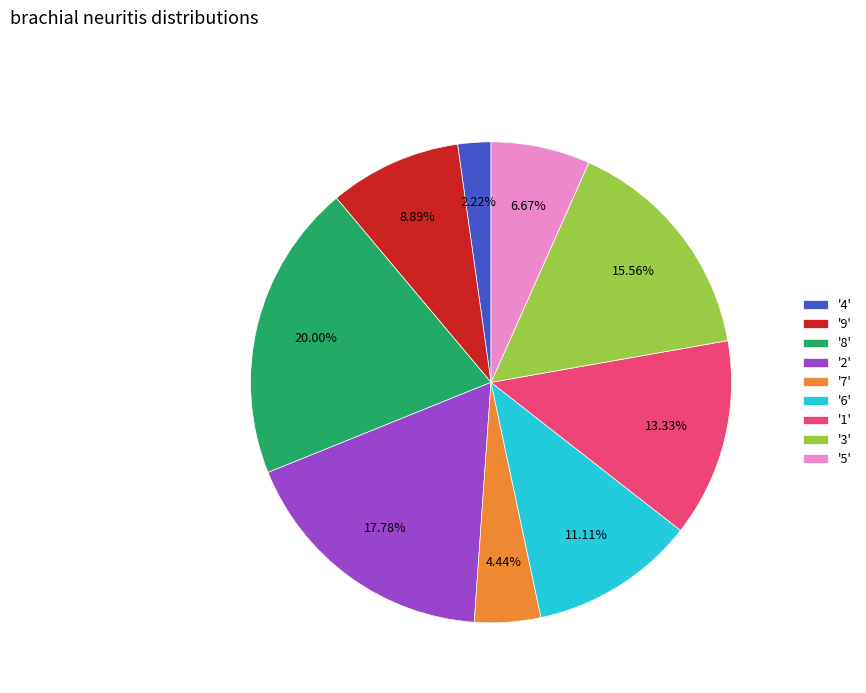

Combined, do '6' and '7' account for over 50%?

No